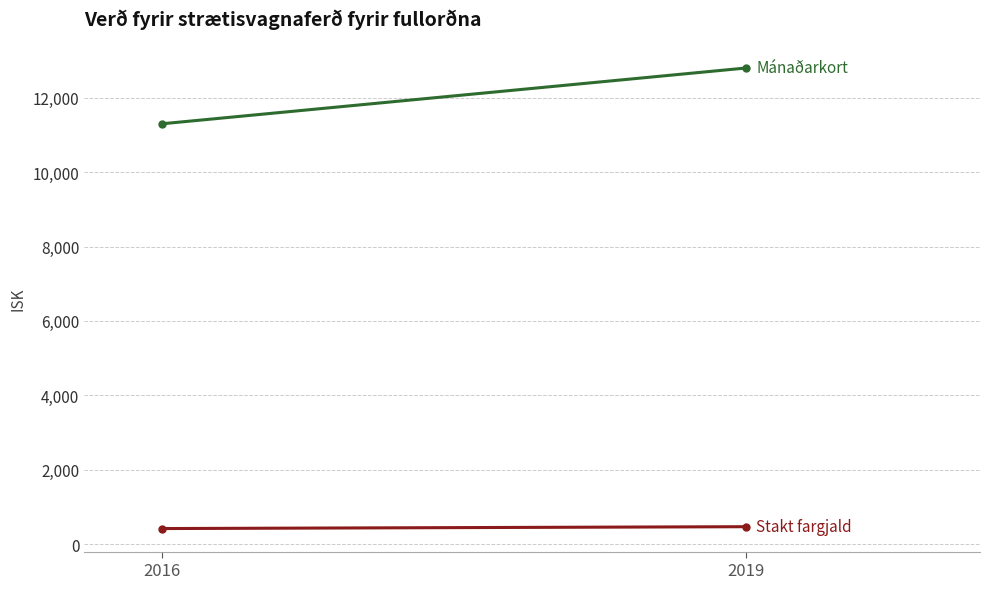

What is the spread (max minus min) of values at 2016?

10880